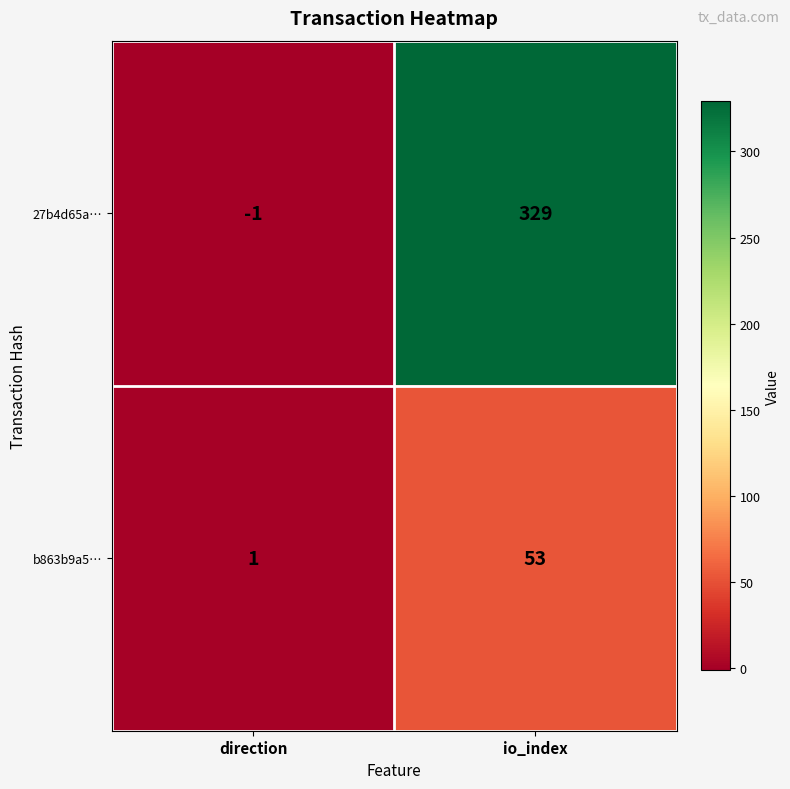

Which series has the largest range (max minus min)?

27b4d65a…